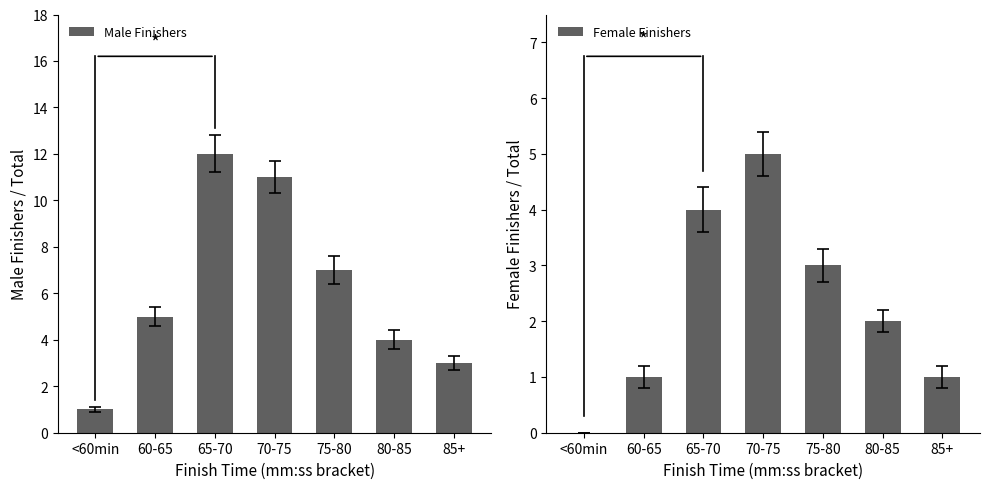

Reading left to right, transcribe all the data shown in this chart.

Male Finishers: <60min=1	60-65=5	65-70=12	70-75=11	75-80=7	80-85=4	85+=3
Female Finishers: <60min=0	60-65=1	65-70=4	70-75=5	75-80=3	80-85=2	85+=1